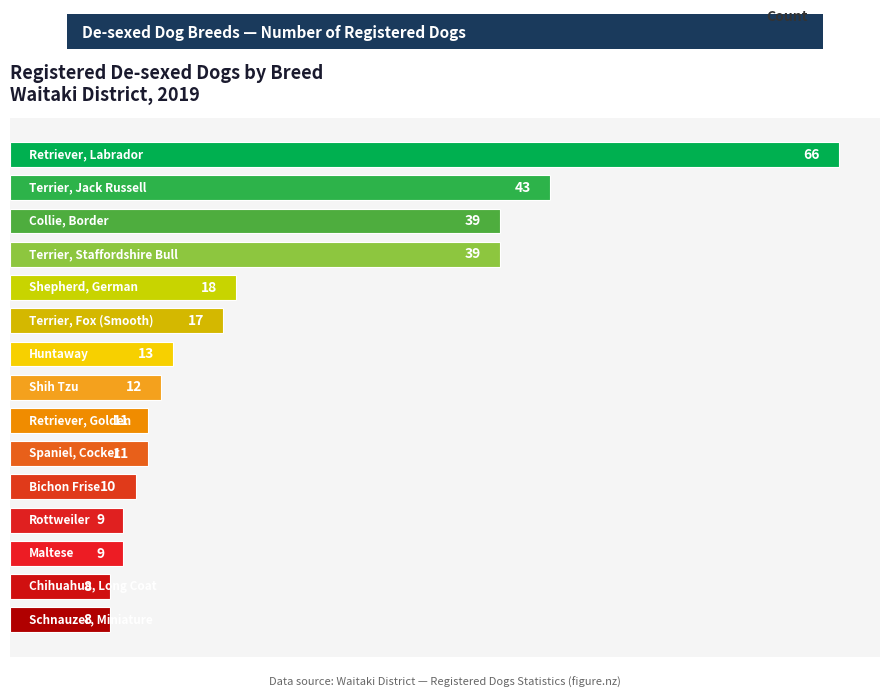

Does the chart contain any negative values?

No